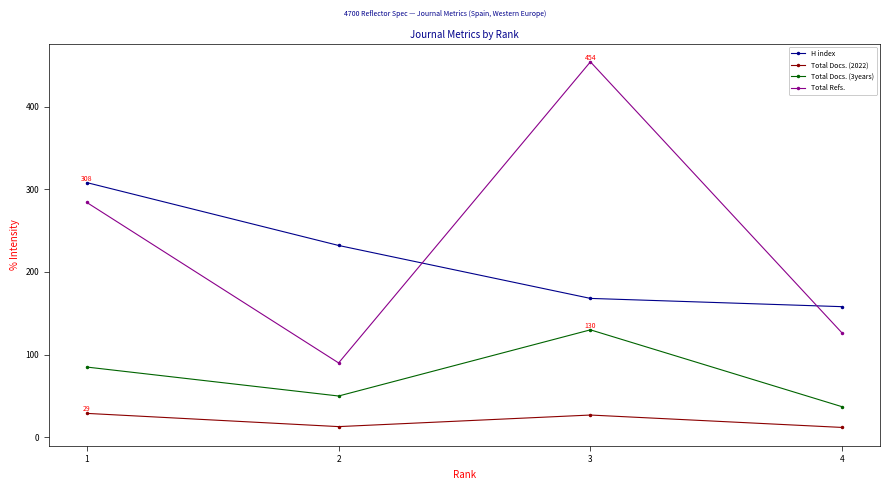

Rank the categories by H index value from lowest to highest.

4, 3, 2, 1